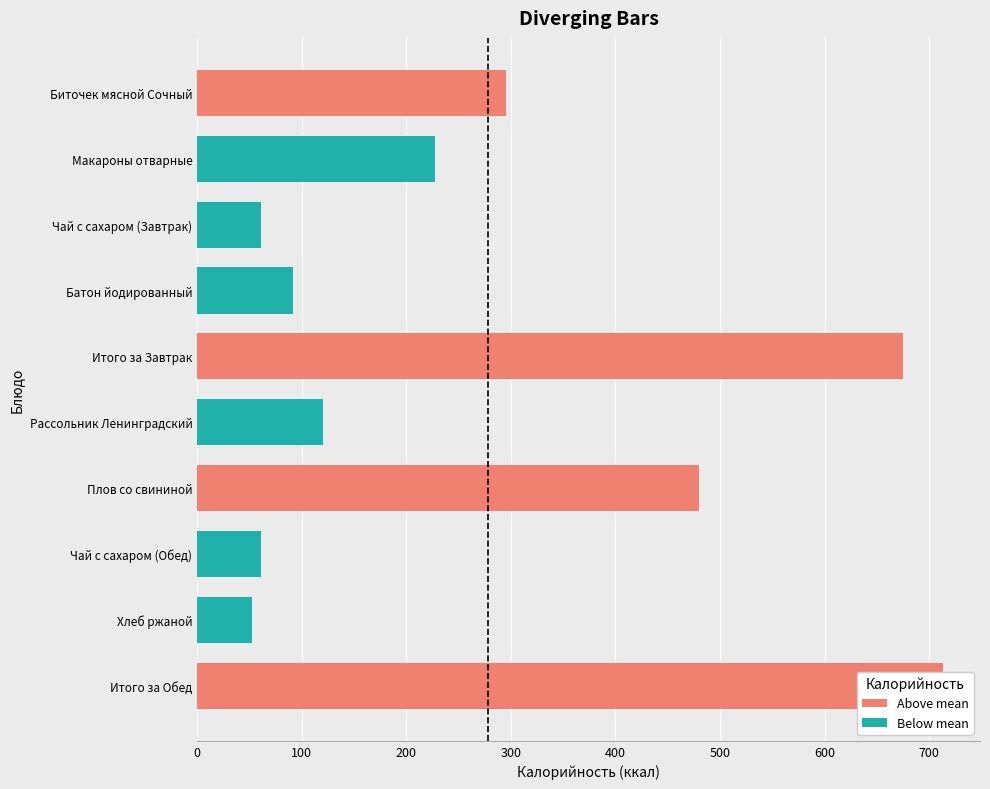

What is the approximate value of Калорийность at Биточек мясной Сочный?

295.0